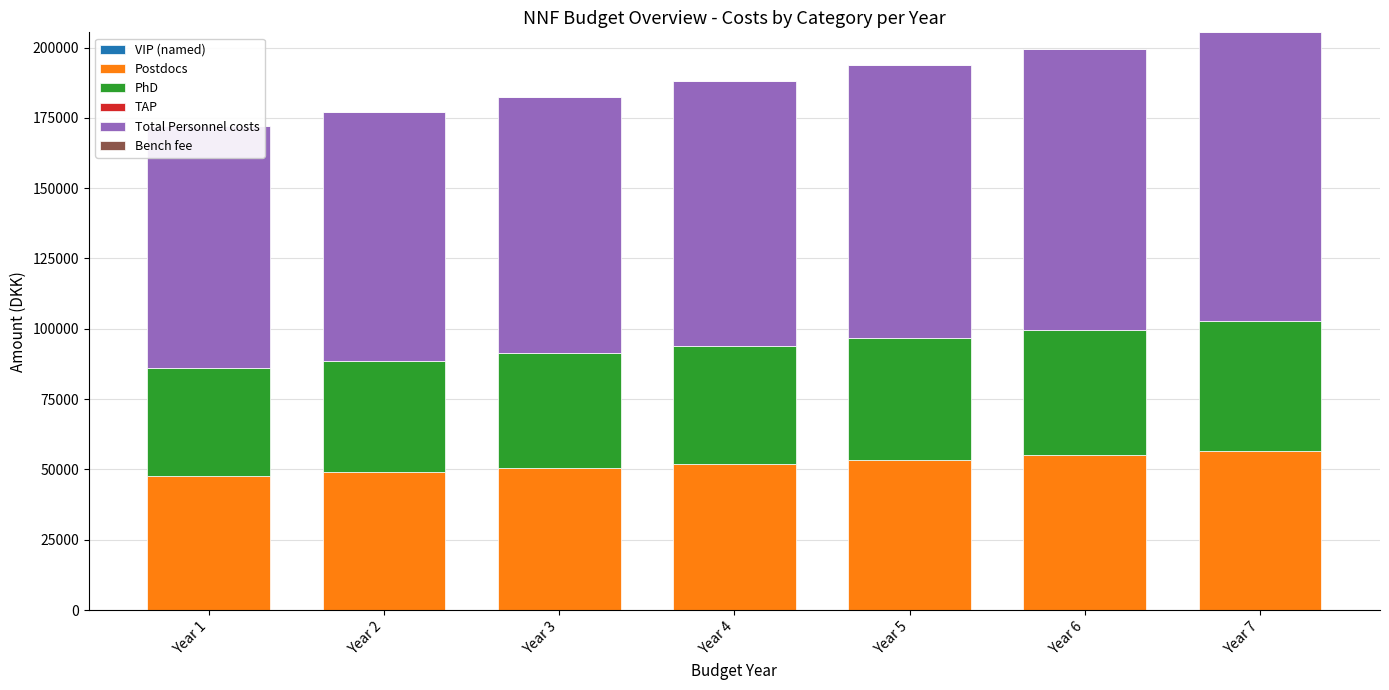

How many groups of bars are there?

7